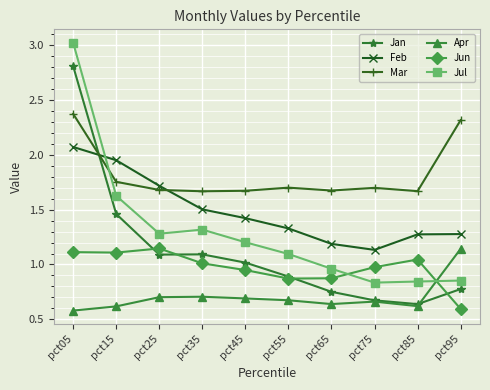

Does the chart display data point markers on the line(s)?

Yes